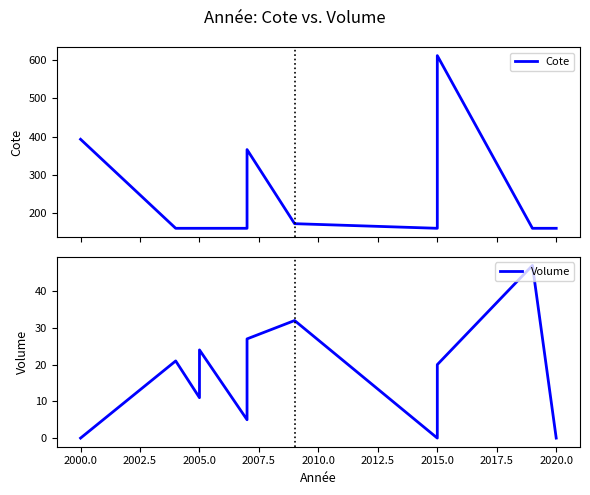

List the series in order of their peak value, lowest first.

Volume, Cote